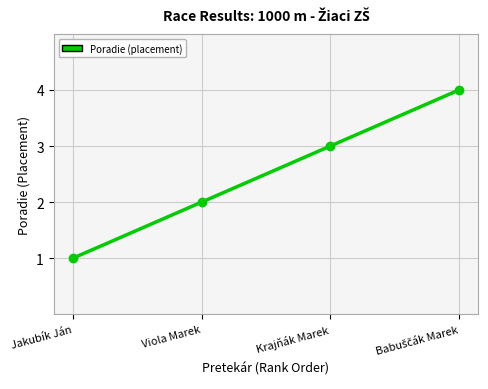

What is the value of the 3rd point from the left?

3